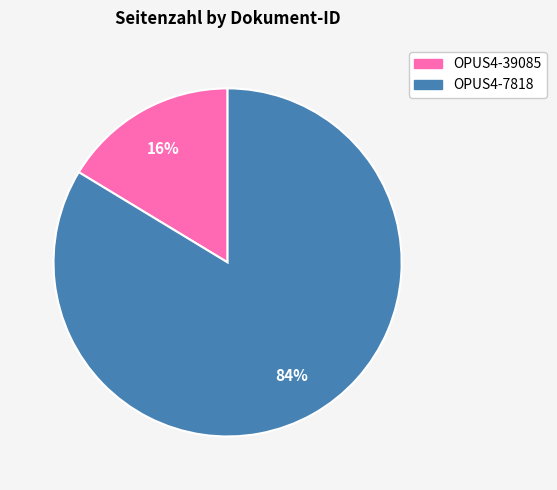

How many slices are in this pie chart?

2